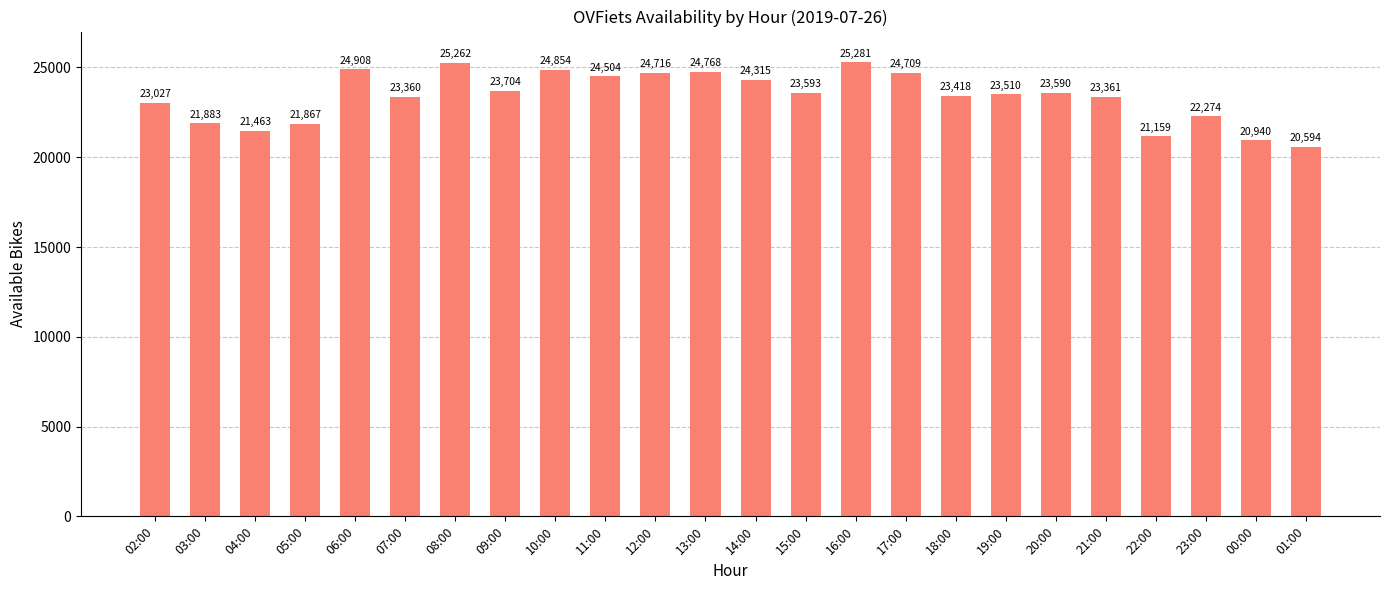

Approximately how many times larger is the value at 21:00 compared to 19:00?

1.0